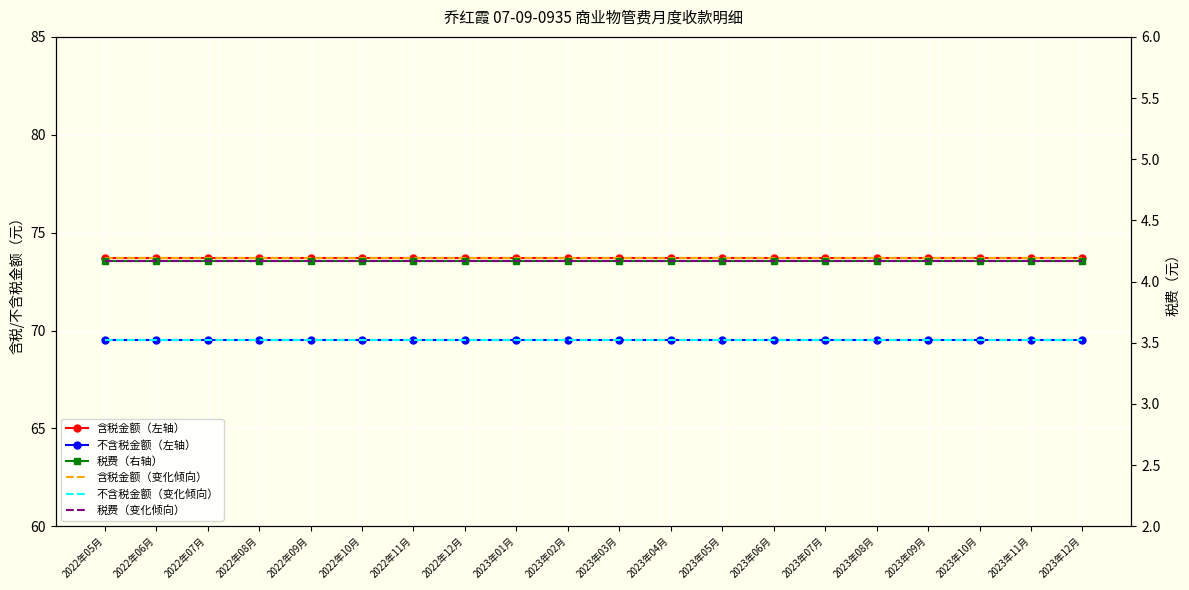

What is the label of the 12th point from the right?

2023年01月